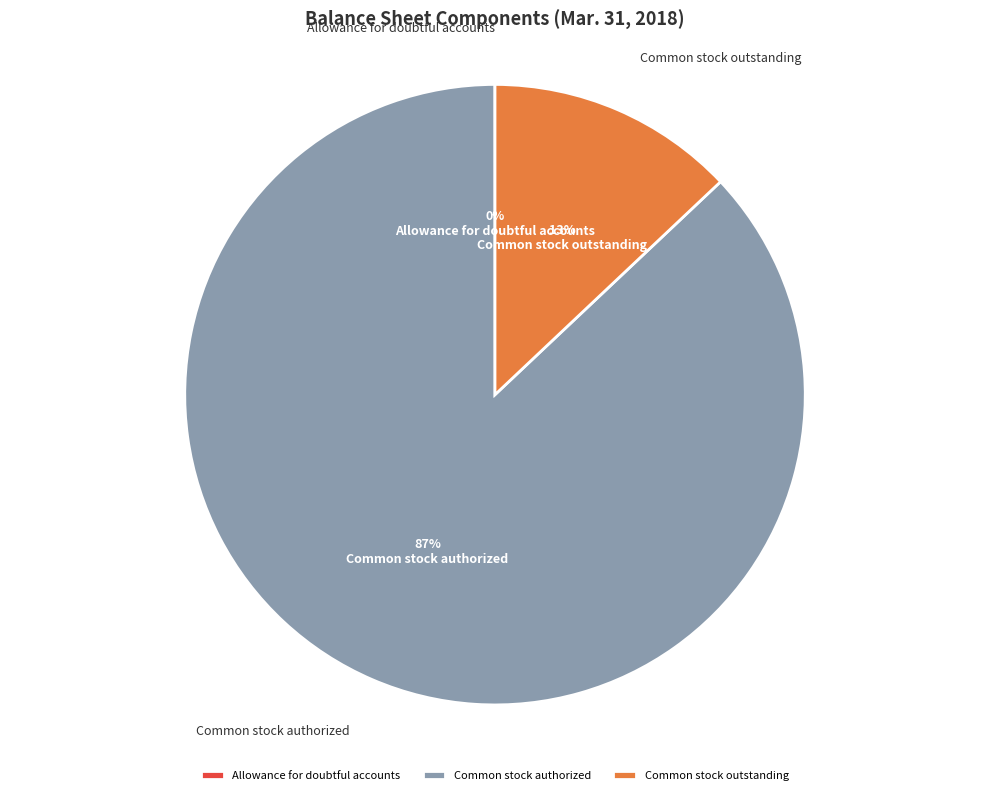

Which has a higher value, Common stock authorized or Common stock outstanding?

Common stock authorized